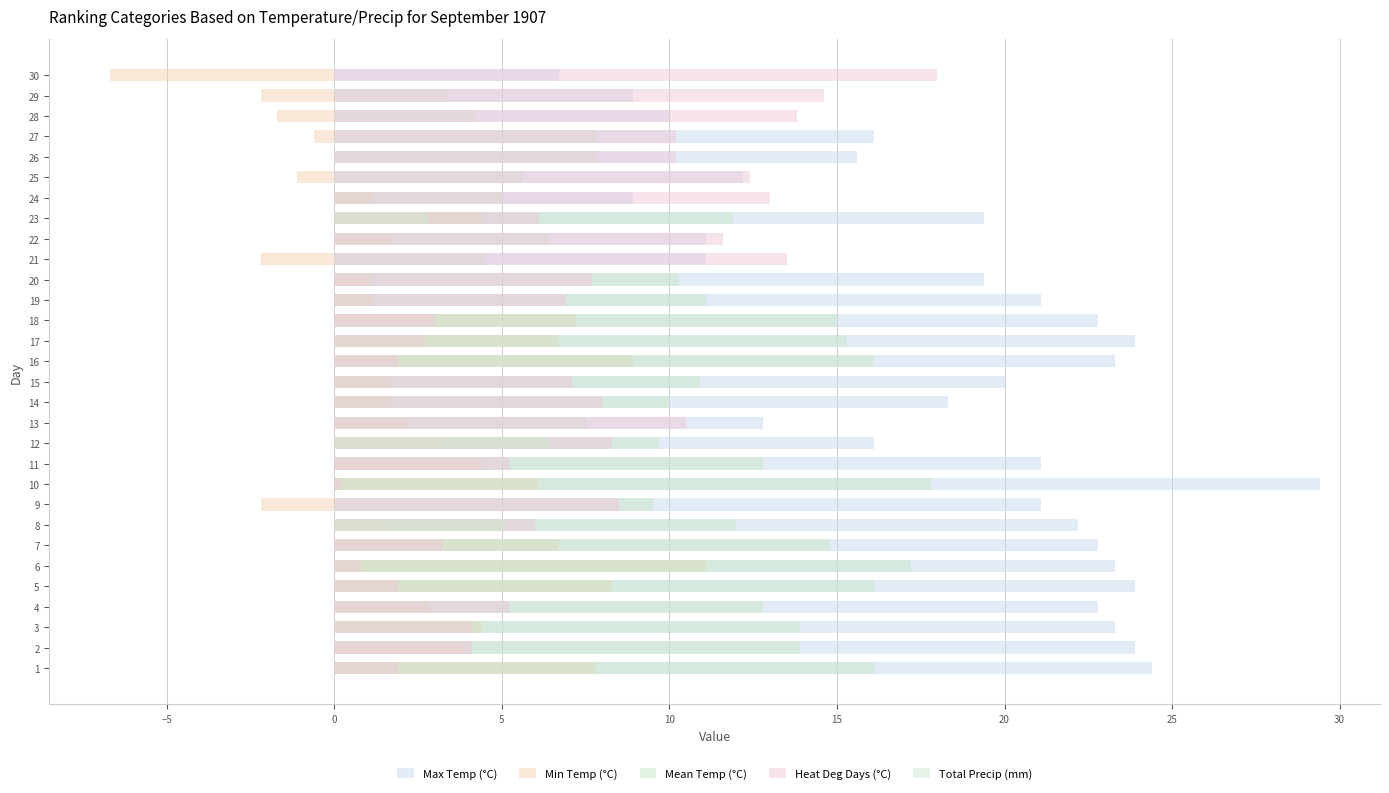

Which series changed the most between 3 and 10?

Max Temp (°C)